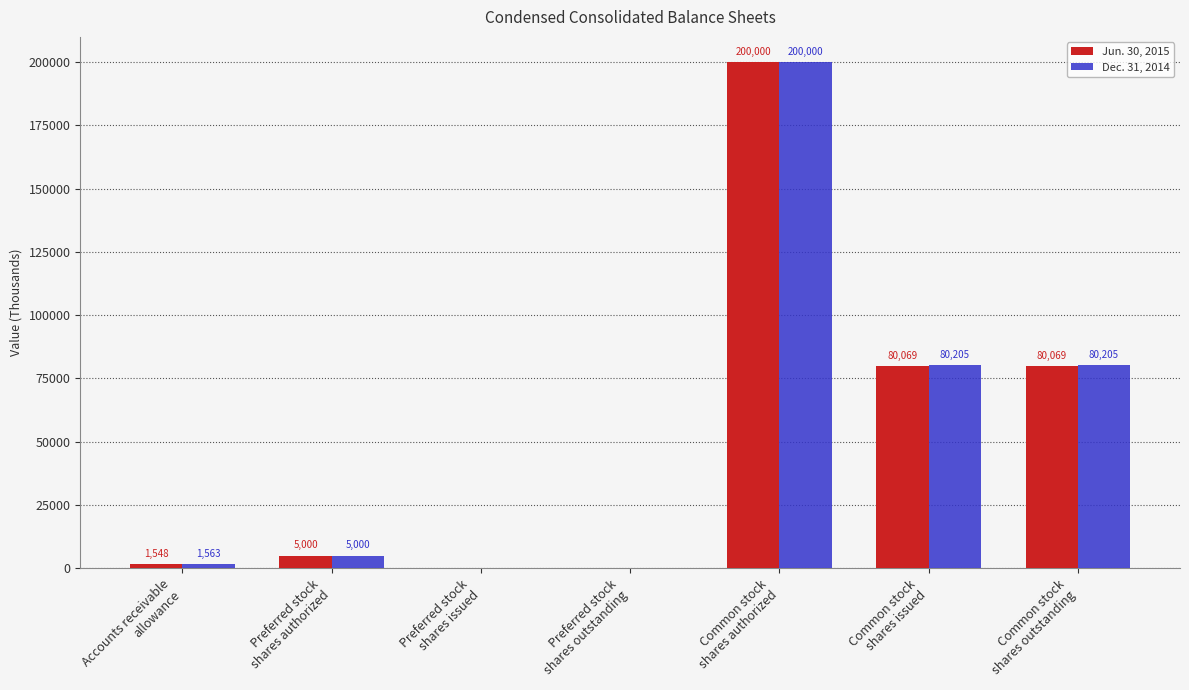

What is the sum of all Jun. 30, 2015 values?

366686